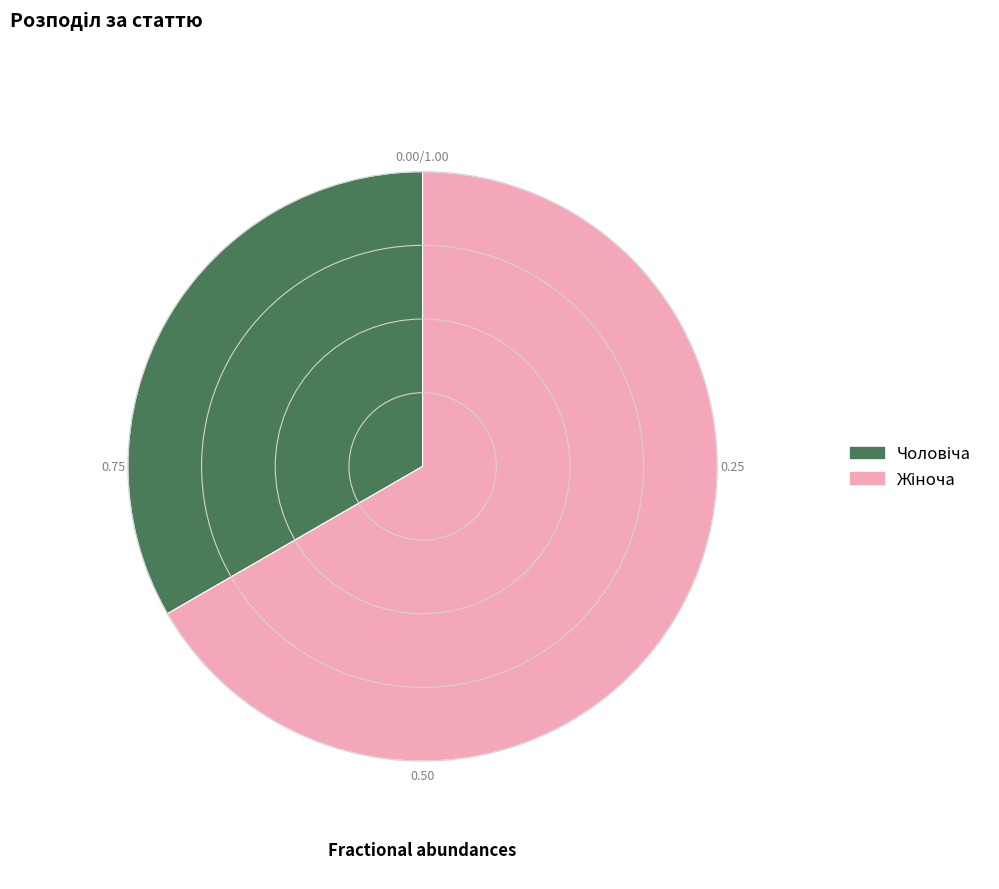

How many slices are in this pie chart?

2